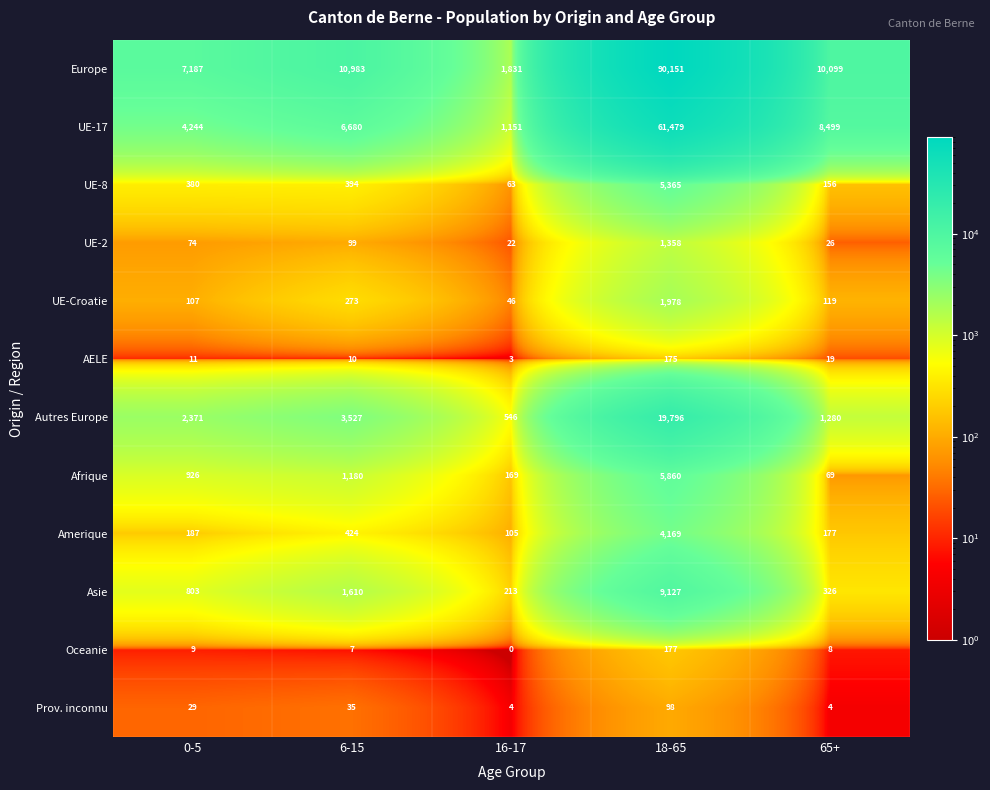

Rank the series at 6-15 from lowest to highest value.

Oceanie, AELE, Prov. inconnu, UE-2, UE-Croatie, UE-8, Amerique, Afrique, Asie, Autres Europe, UE-17, Europe